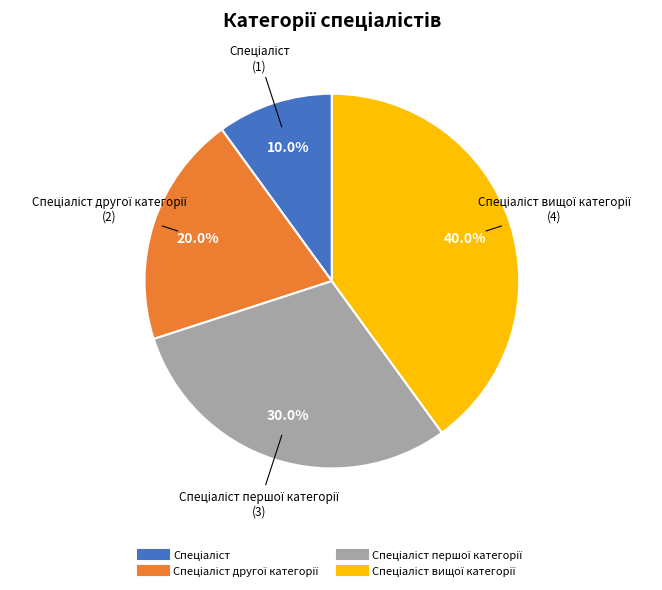

Is there any slice that represents more than half of the pie?

No